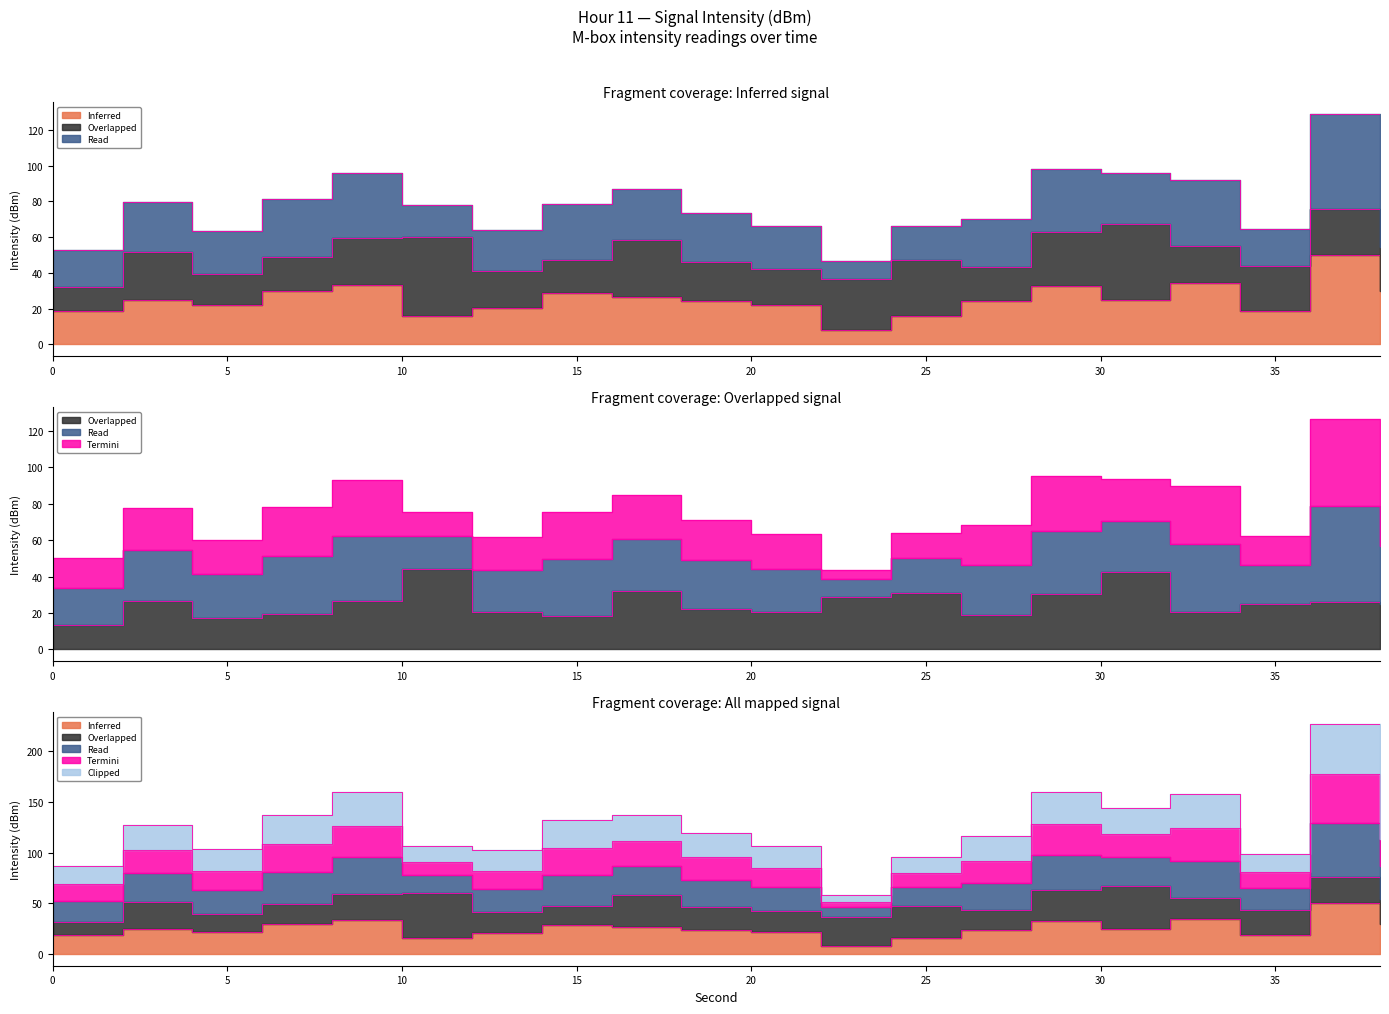

At how many categories does at least one series exceed 39?

3